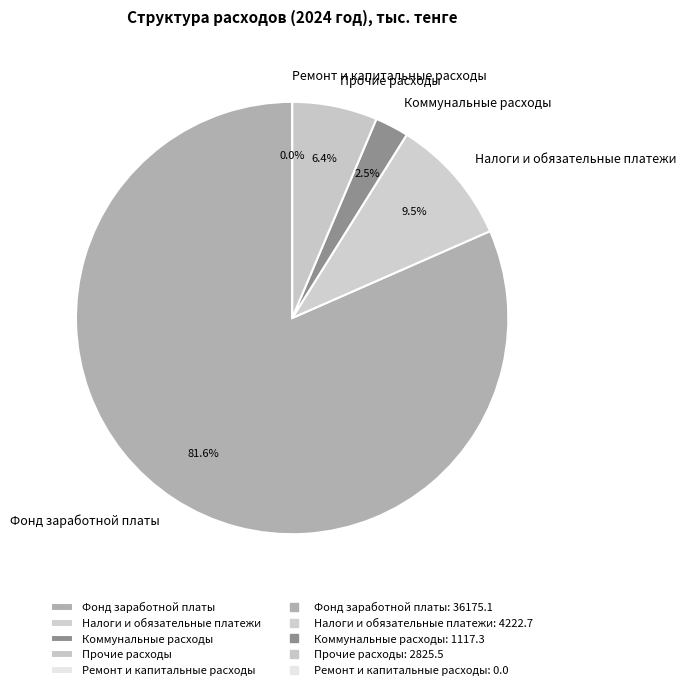

To the nearest percent, what is the combined percentage of Налоги и обязательные платежи and Прочие расходы?

16%